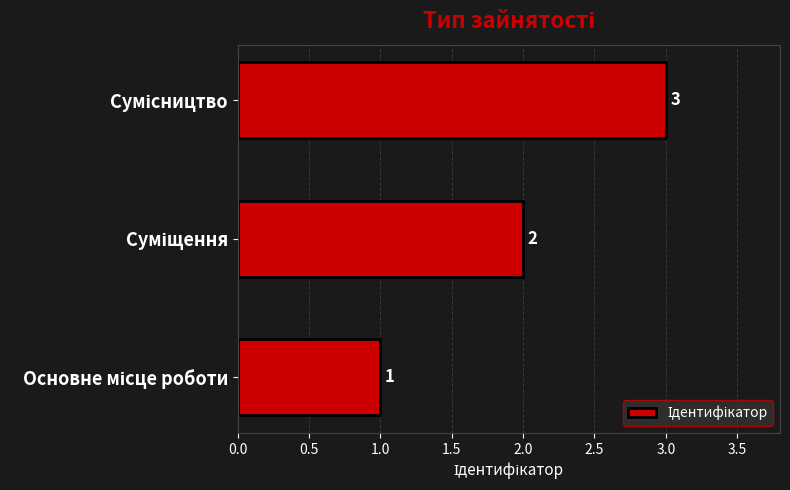

Count the values in the range 1 to 3.

3